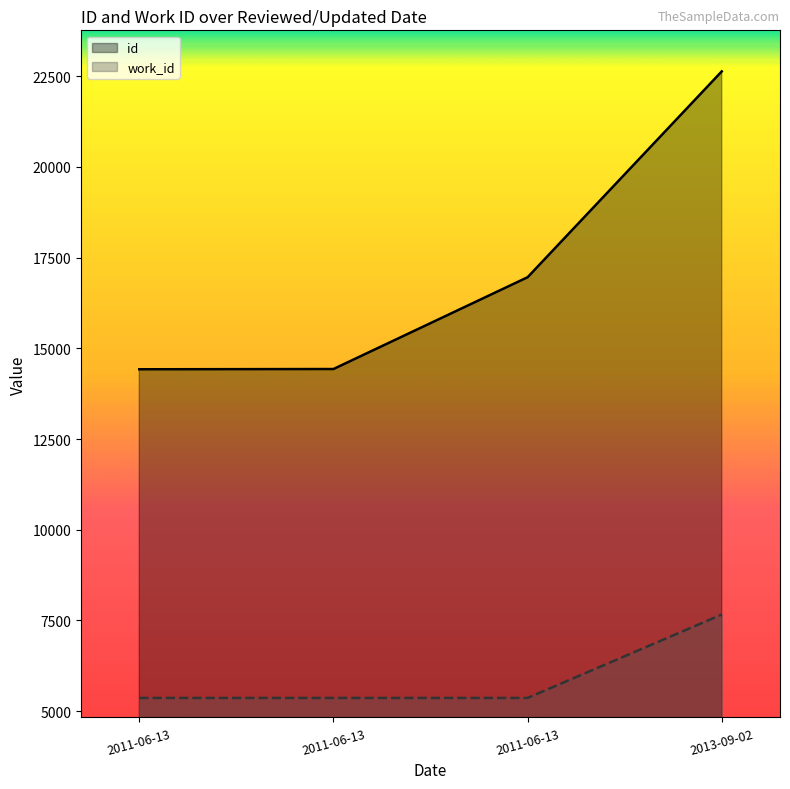

Reading right to left, transcribe all the data shown in this chart.

id: 22630	16958	14429	14422
work_id: 7665	5366	5366	5366